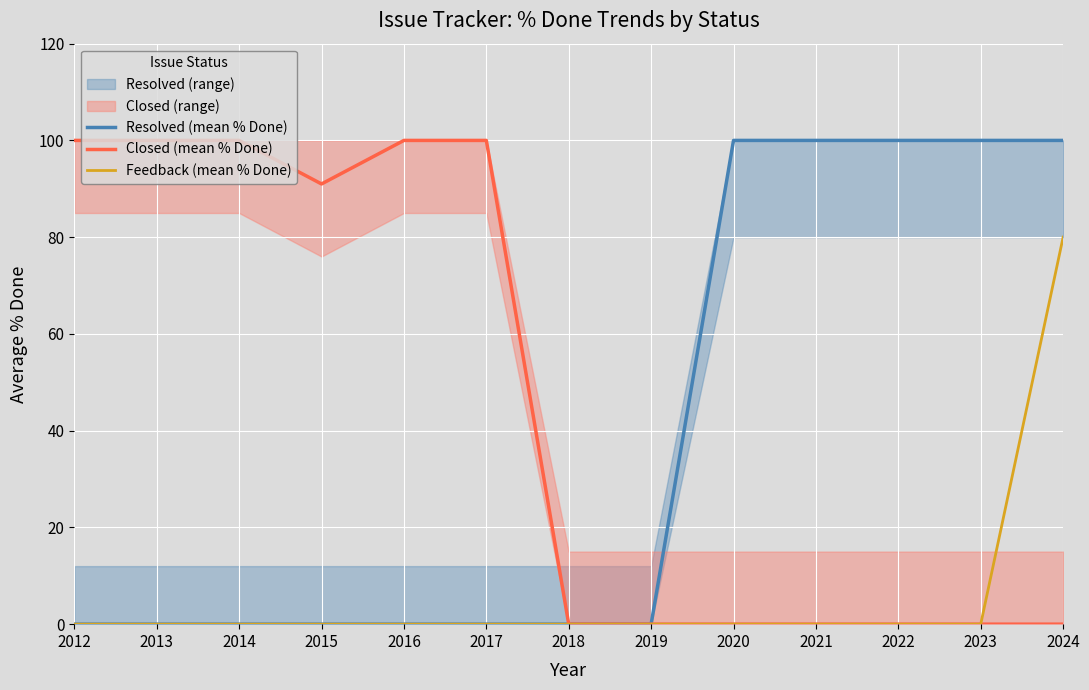

At which category is the sum across all series the highest?

2024